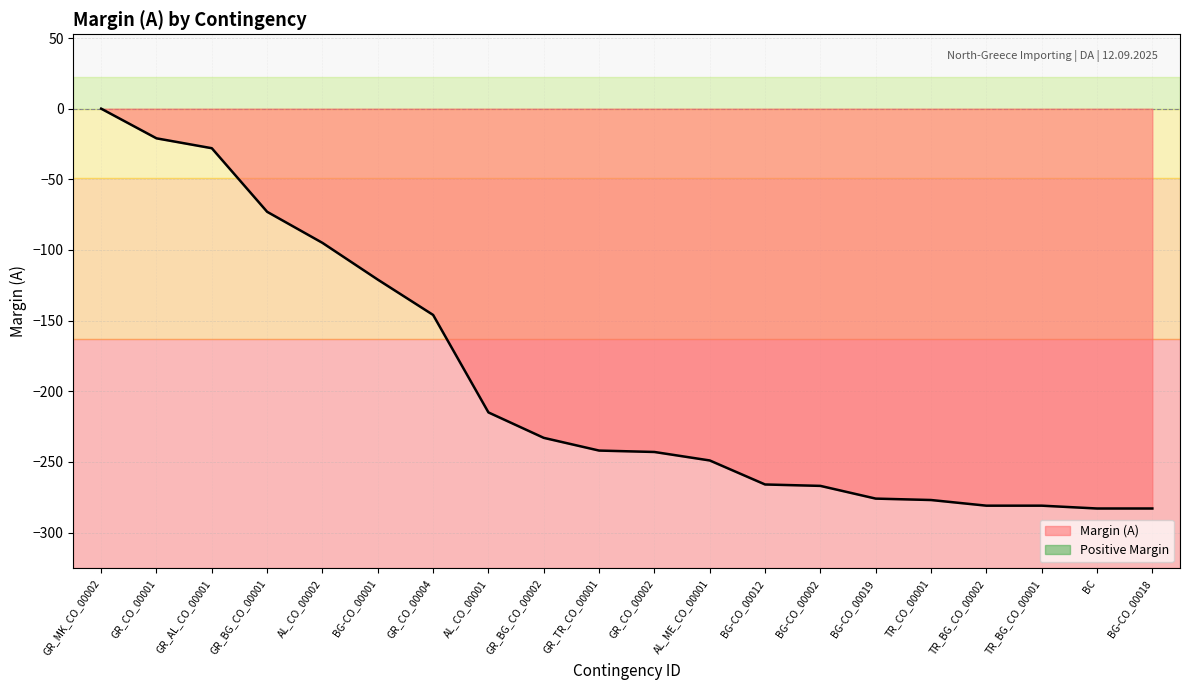

Where does the data first go above -242?

GR_MK_CO_00002